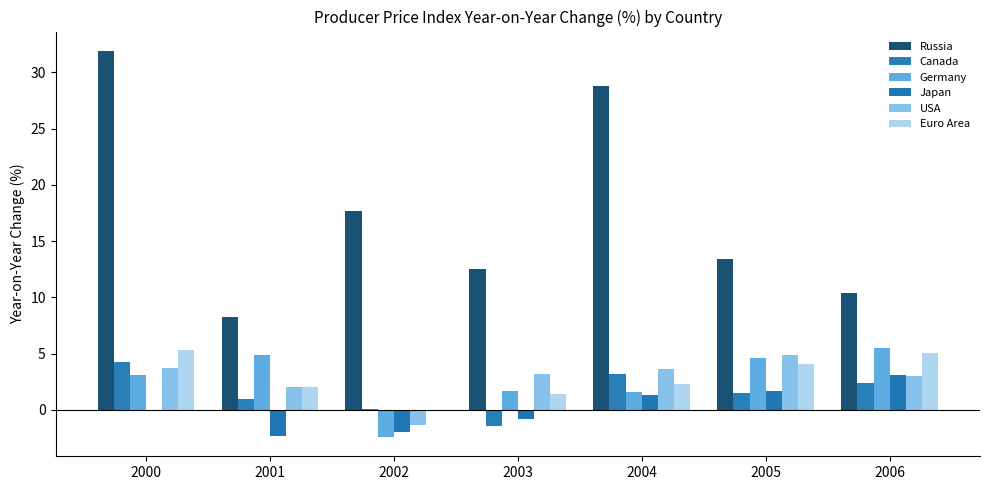

How many data points in Germany are above 3?

4